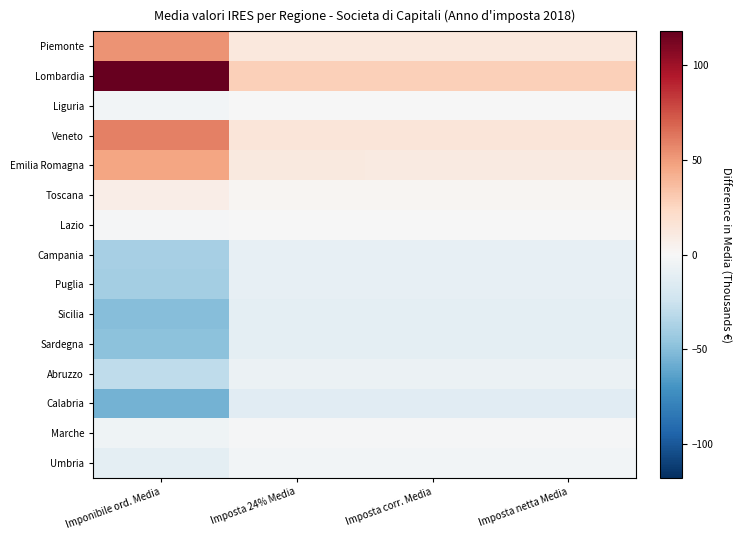

At which category is the sum across all series the highest?

Imponibile ord. Media